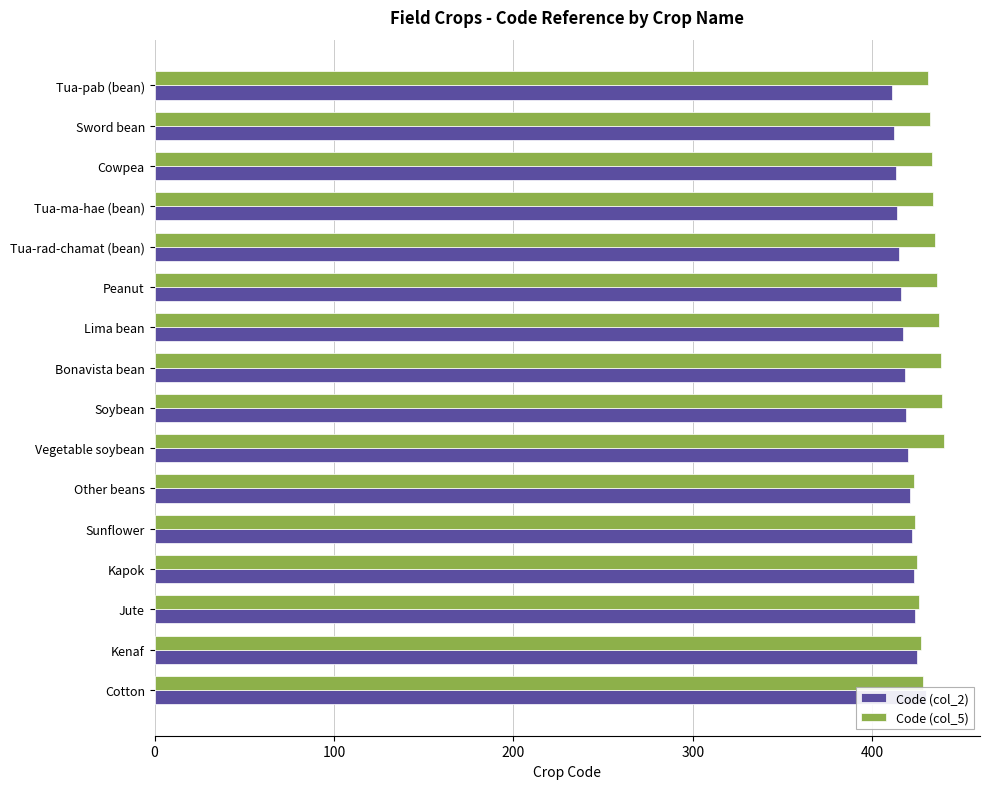

Count the number of data series in this chart.

2